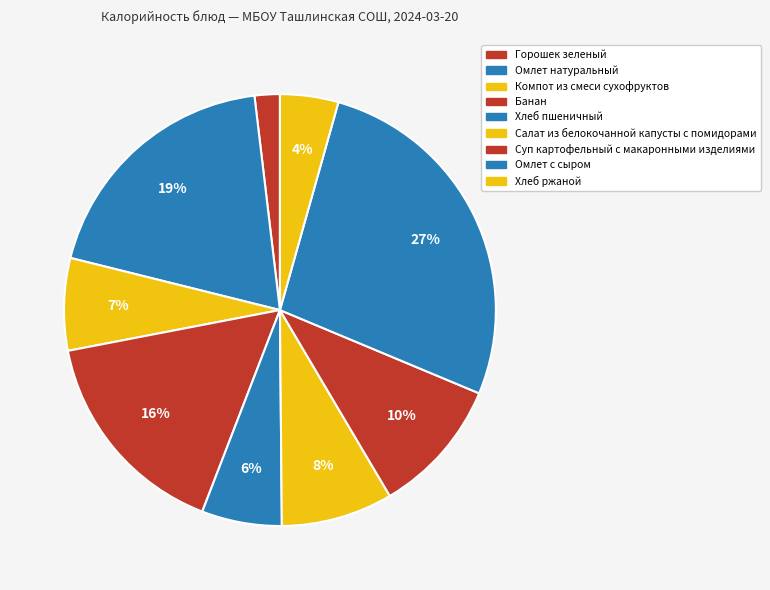

How many segments does this pie chart have?

9